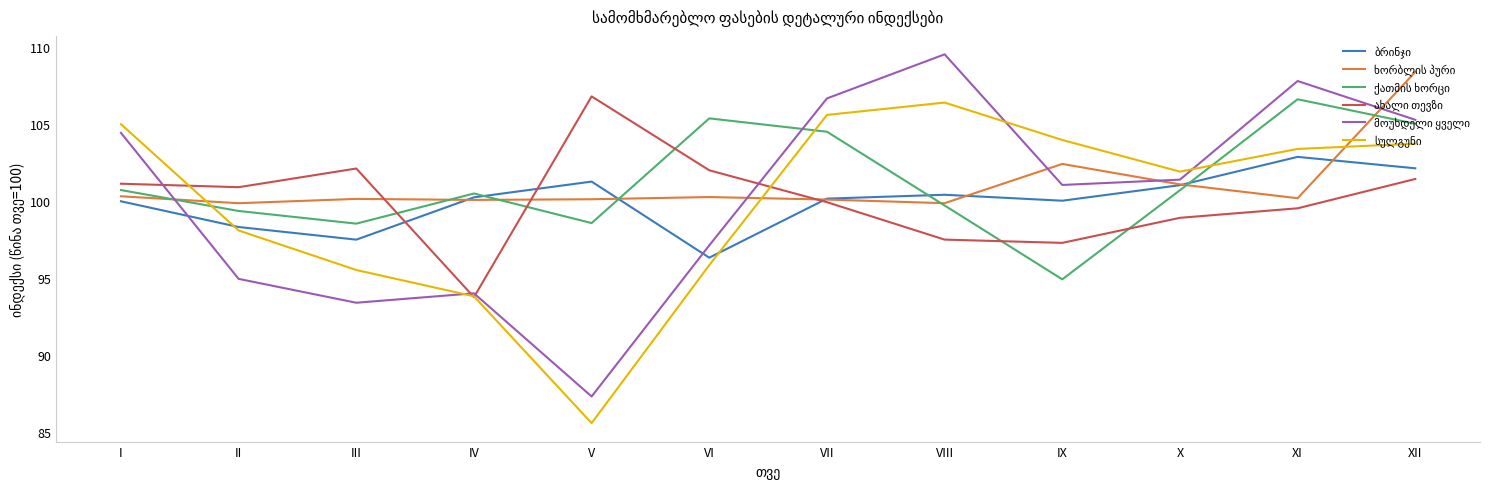

Does the chart have visible grid lines?

No